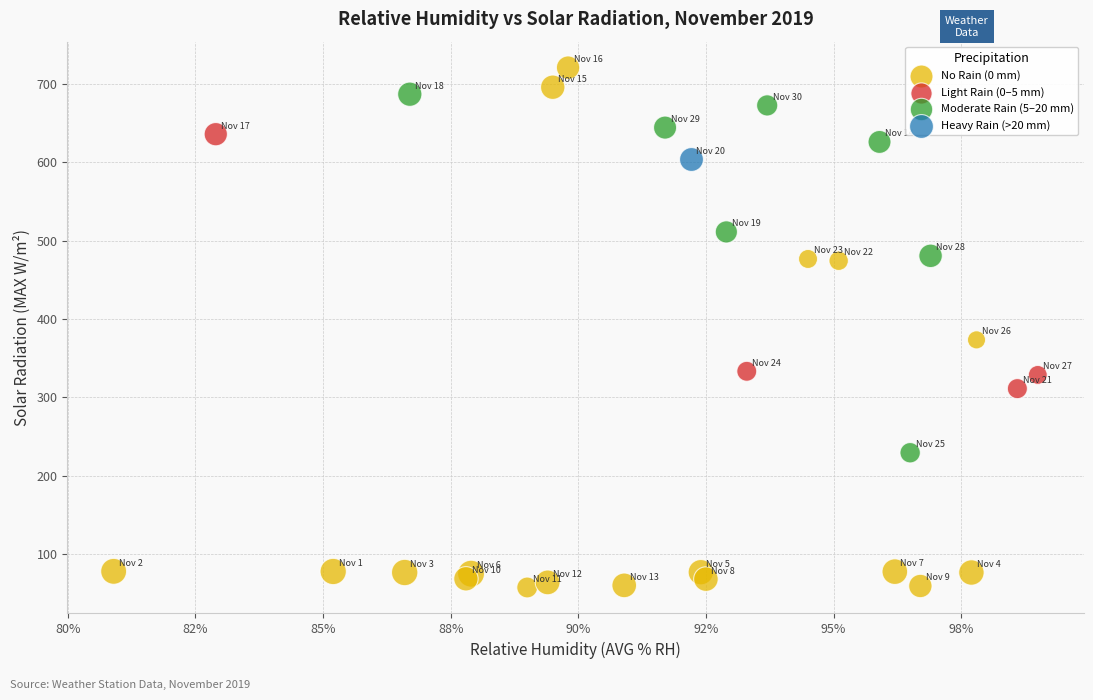

What are all the series names shown in the legend?

No Rain (0 mm), Light Rain (0–5 mm), Moderate Rain (5–20 mm), Heavy Rain (>20 mm)